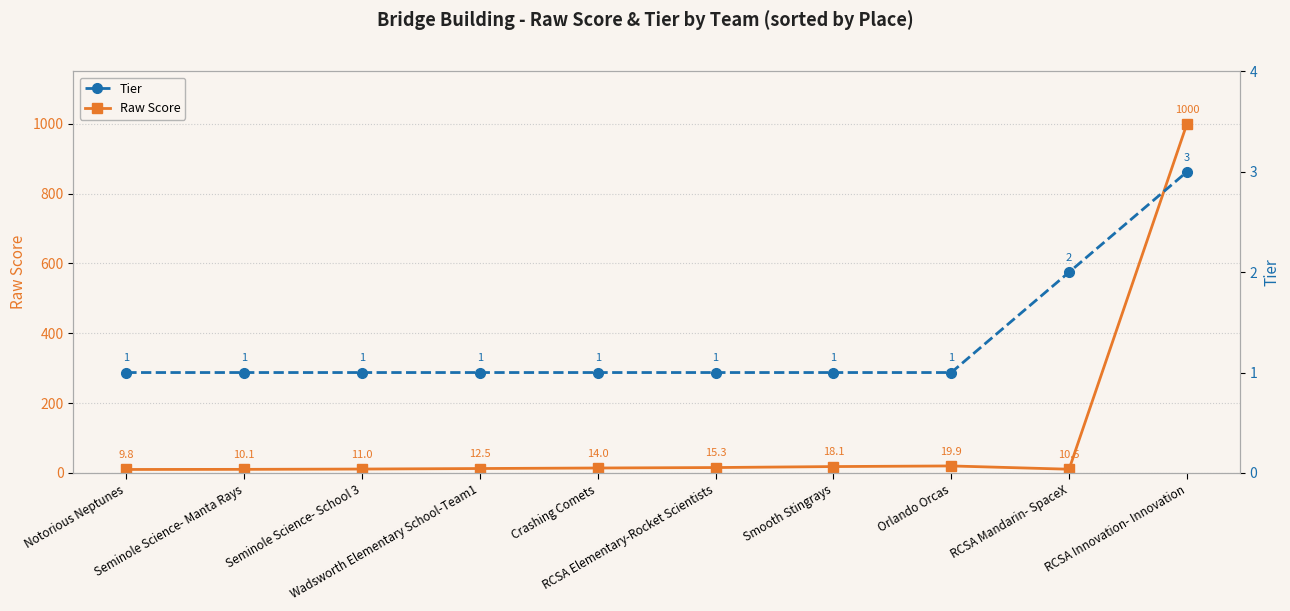

Which series has the largest total across all categories?

Raw Score